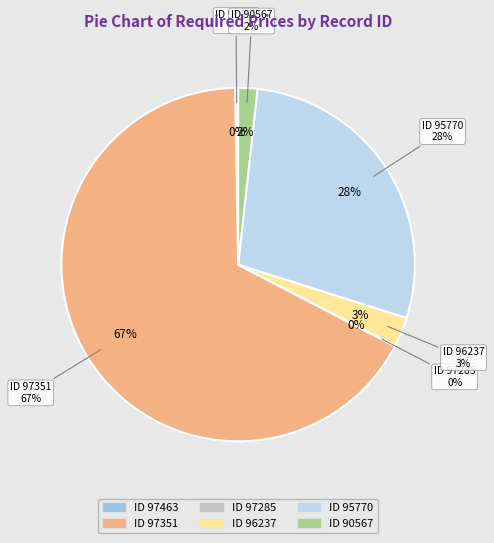

Which has a higher value, 97463 or 90567?

90567